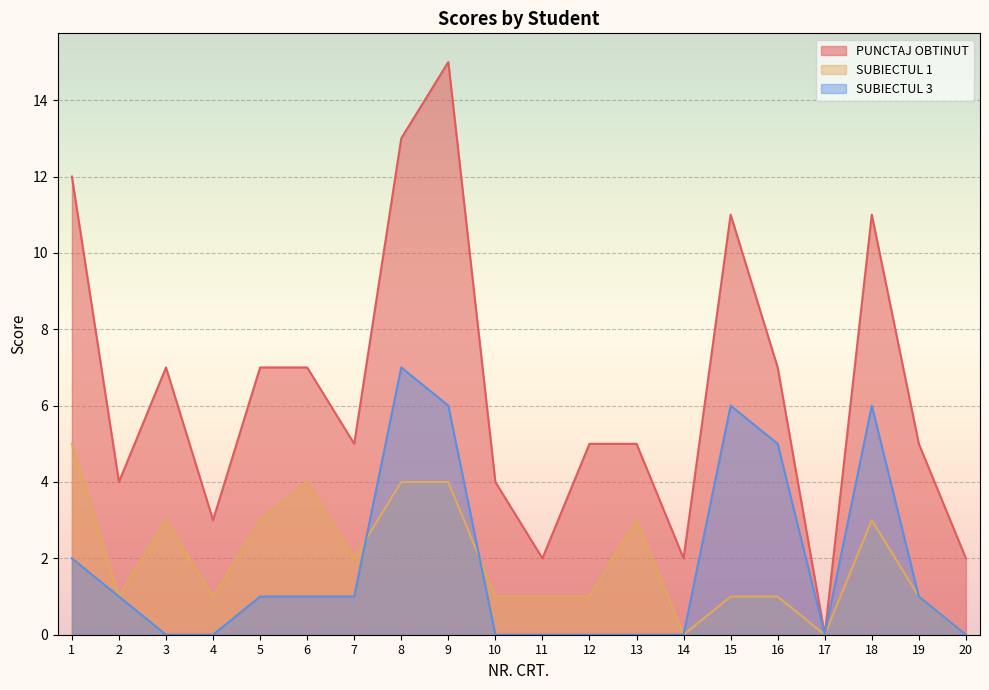

At 9, list the series in order from smallest to largest.

SUBIECTUL 1, SUBIECTUL 3, PUNCTAJ OBTINUT